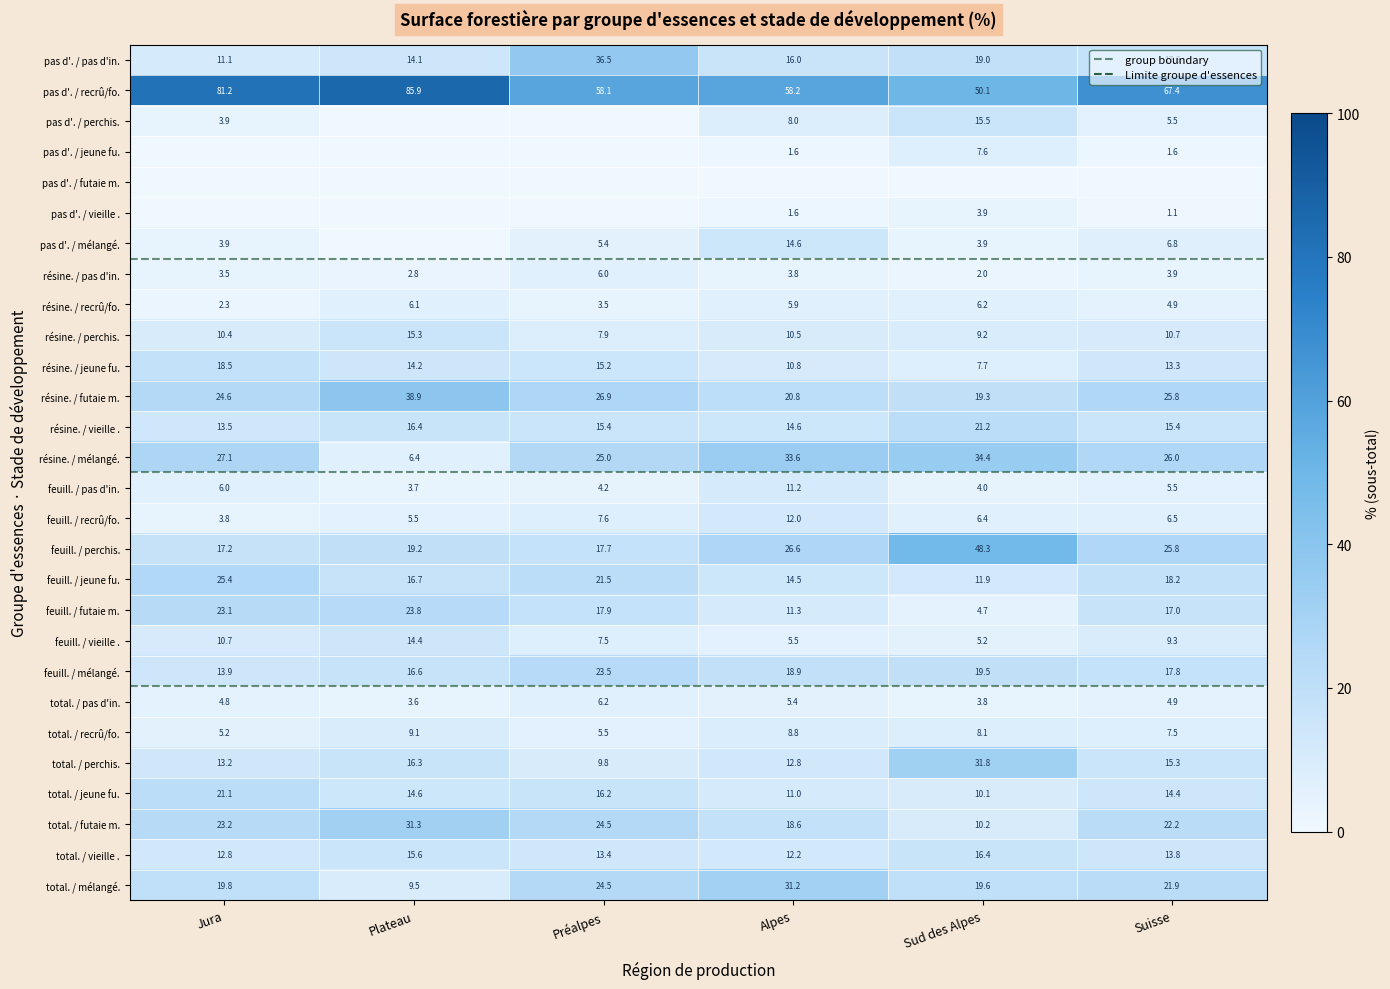

Which series changed the most between pas d'indication and total?

recrû/fourré